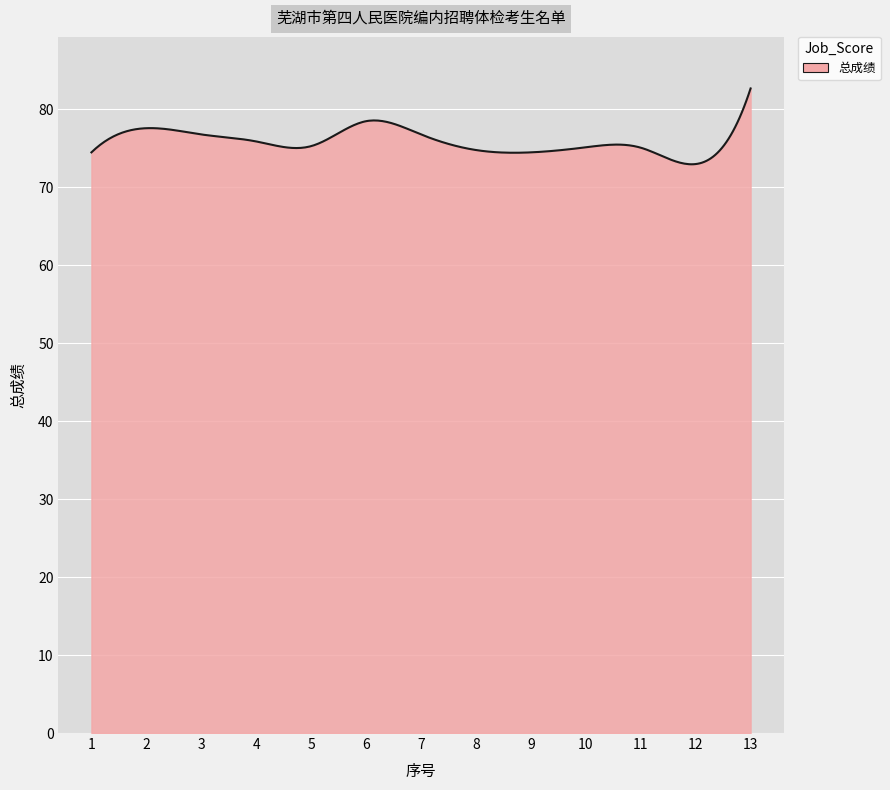

What is the greatest value displayed?

82.7